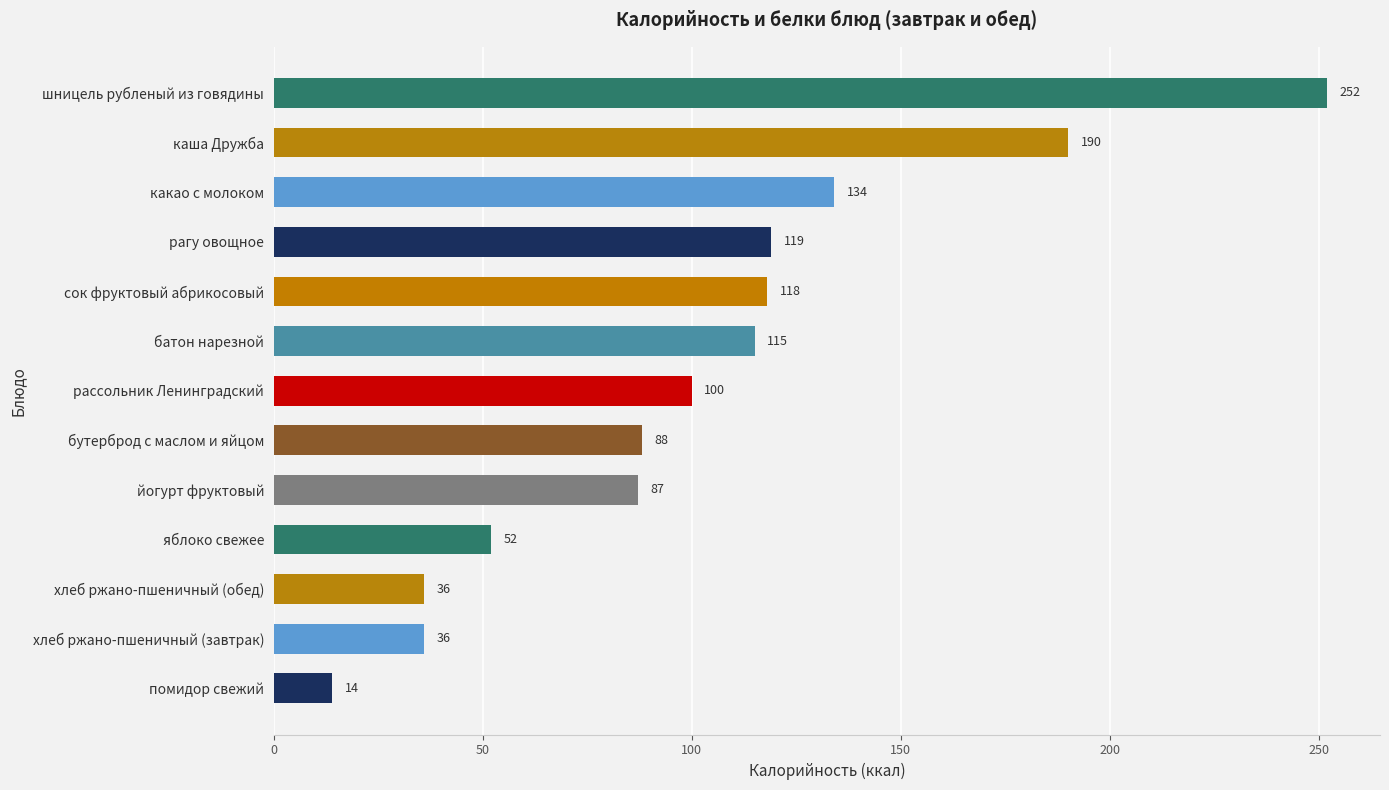

Which label corresponds to the smallest value in the chart?

помидор свежий